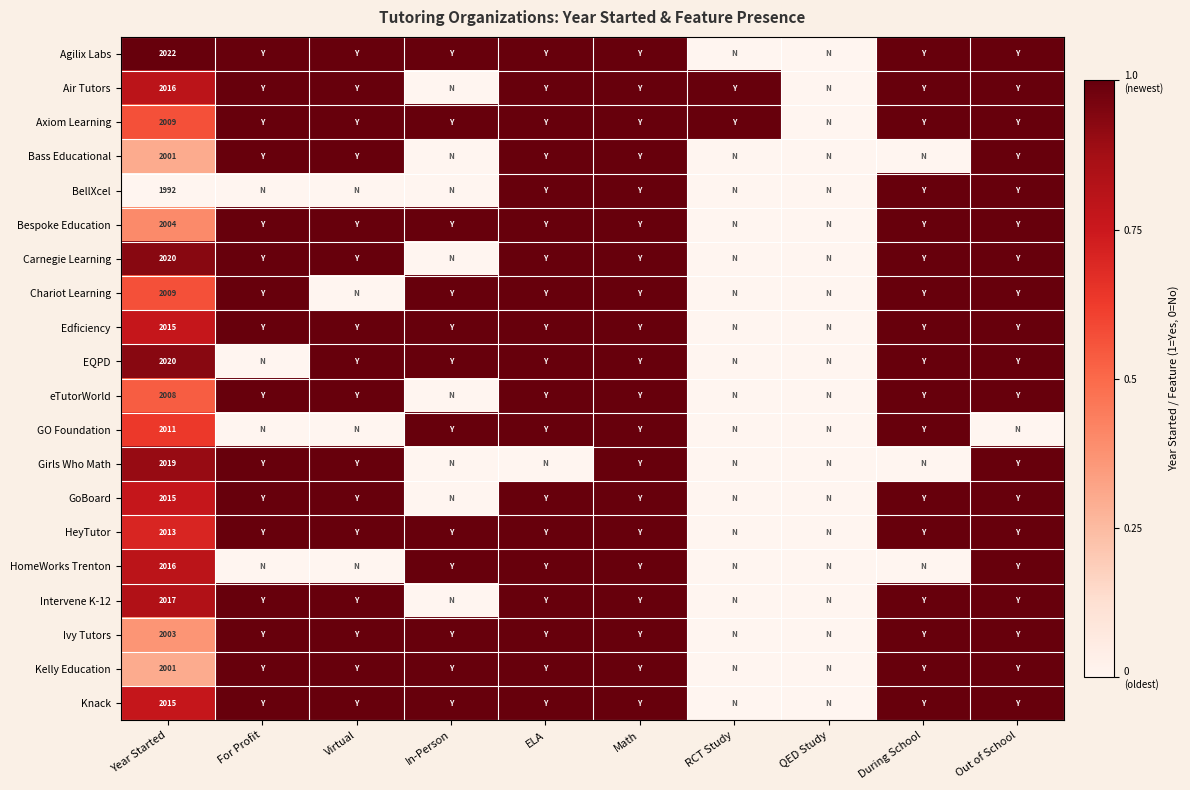

True or false: Ivy Tutors has a value of 0.0 at QED Study.

True